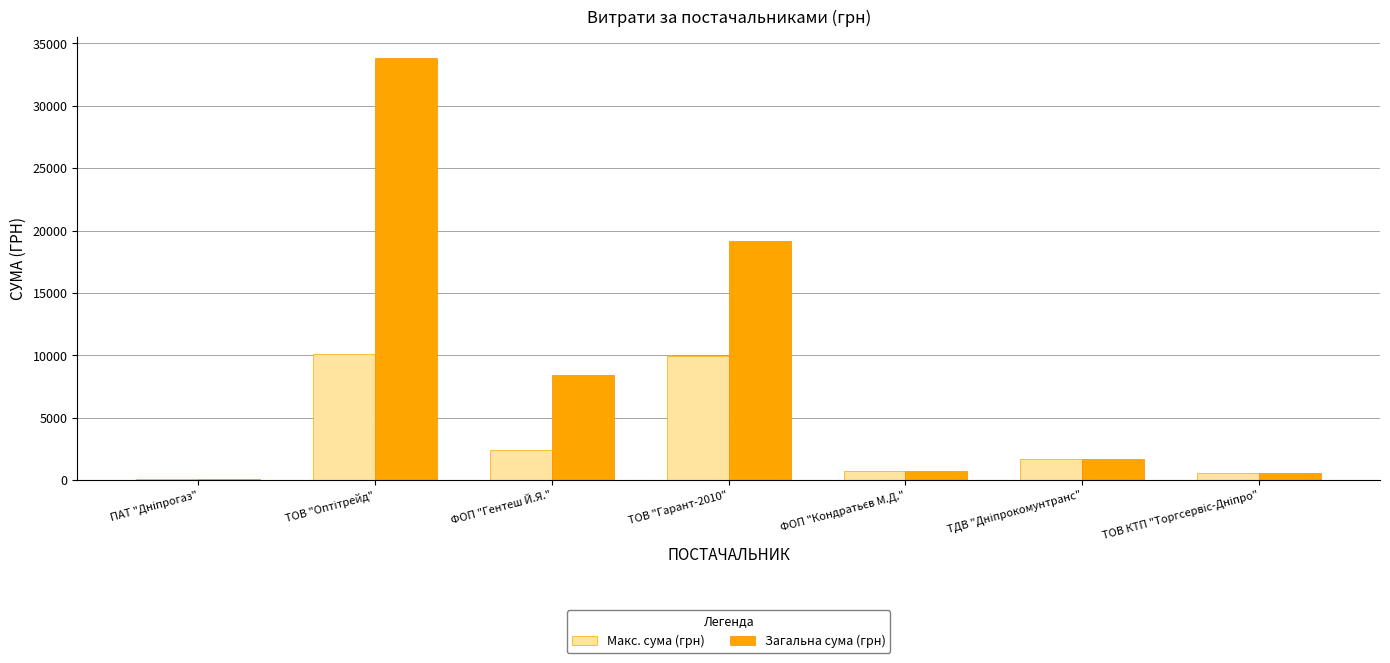

Where is Макс. сума (грн) nearest to the value 5078?

ФОП "Гентеш Й.Я."